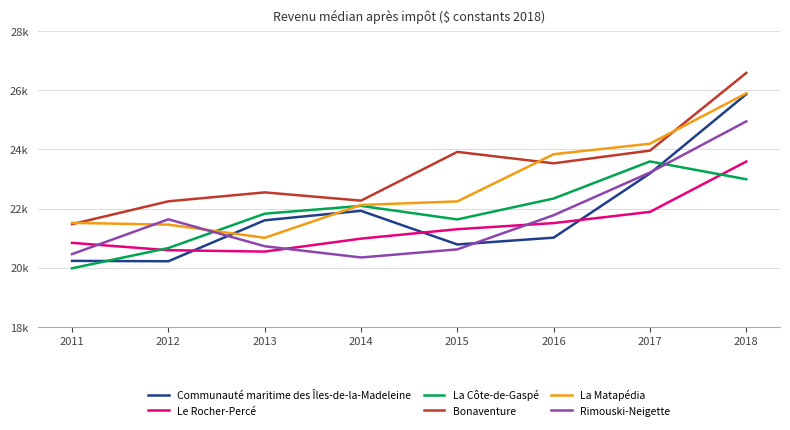

Does the chart have visible grid lines?

Yes